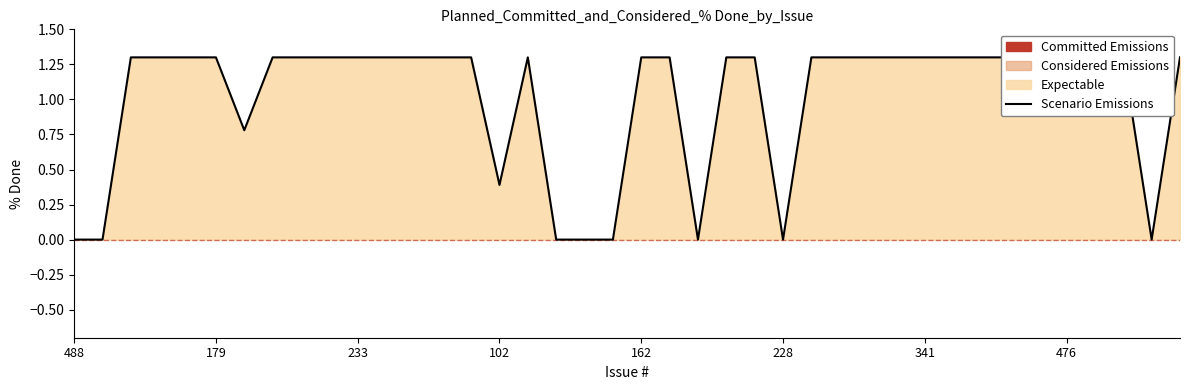

The value at 476 is 1.3. True or false?

True